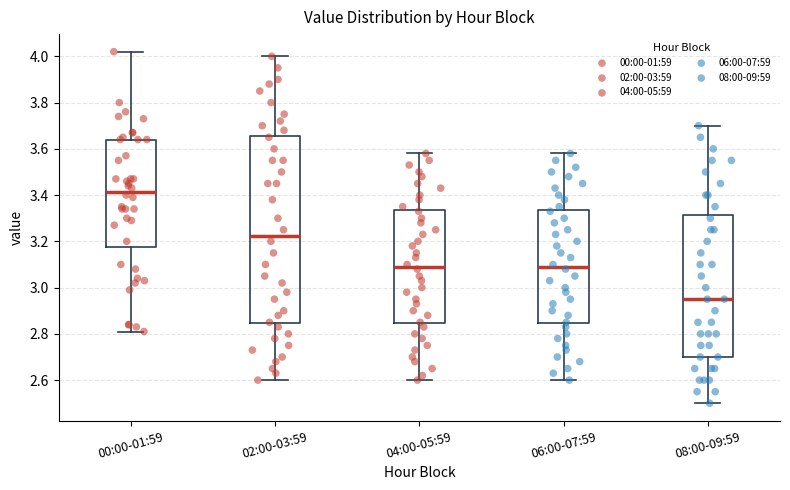

Reading left to right, transcribe this box plot: for each box, give where its median line is, the range the box spans, and where its two whiskers end, as read against the y-axis. The values are not printed on the chart, so give them approximately, as read against the axis.

00:00-01:59: median 3.42, box 3.18 to 3.64, whiskers 2.82 to 4.02
02:00-03:59: median 3.22, box 2.84 to 3.66, whiskers 2.60 to 4.00
04:00-05:59: median 3.10, box 2.84 to 3.34, whiskers 2.60 to 3.58
06:00-07:59: median 3.10, box 2.84 to 3.34, whiskers 2.60 to 3.58
08:00-09:59: median 2.96, box 2.70 to 3.32, whiskers 2.50 to 3.70